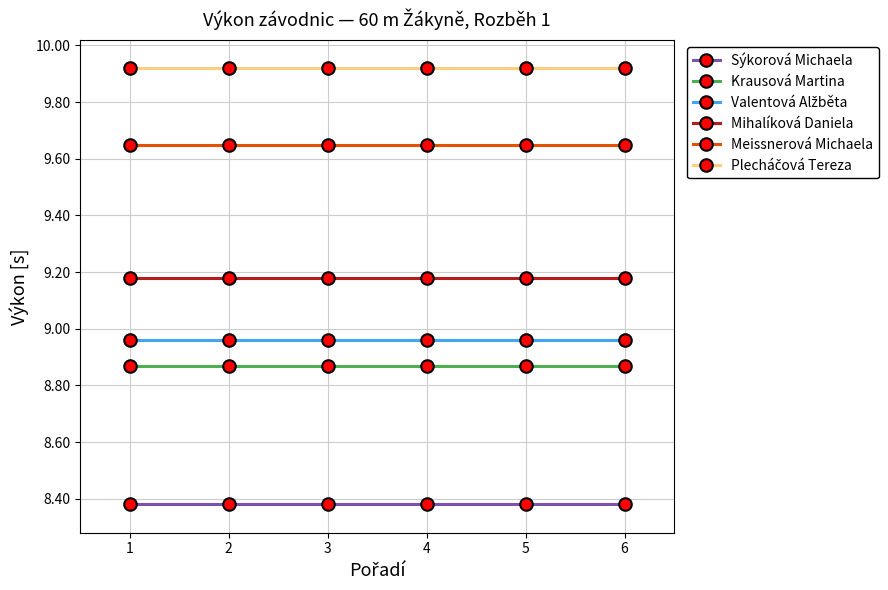

How many lines are shown in the chart?

6